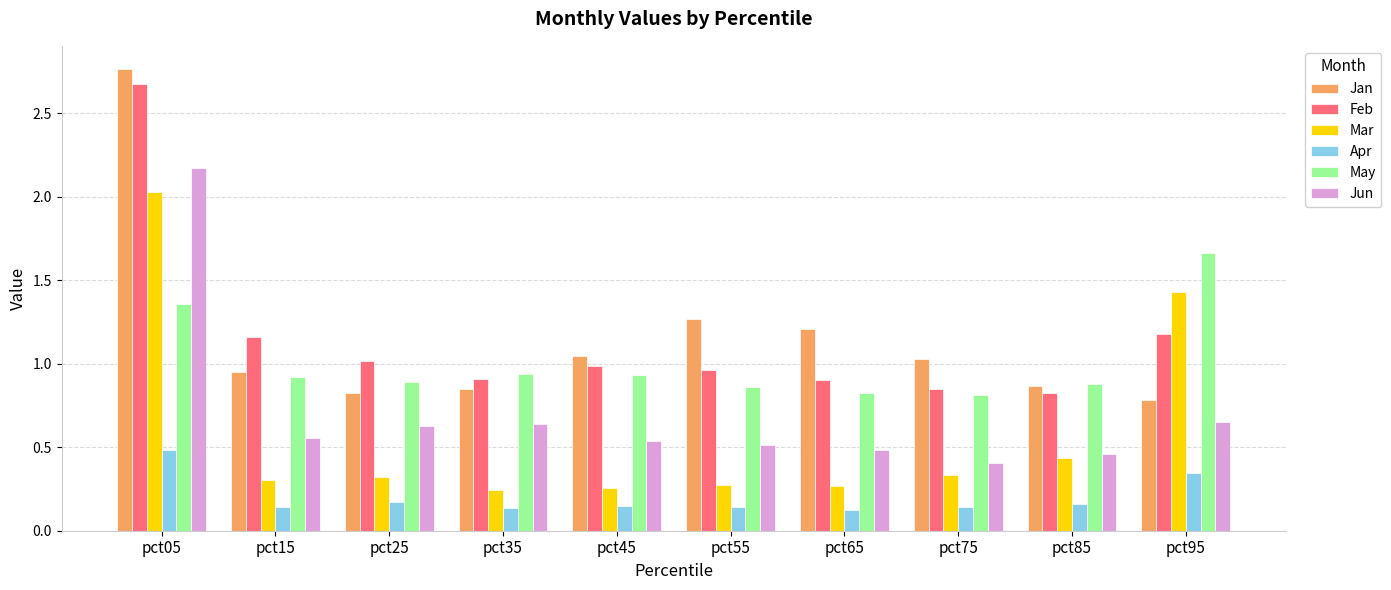

Rank the series at pct25 from lowest to highest value.

Apr, Mar, Jun, Jan, May, Feb